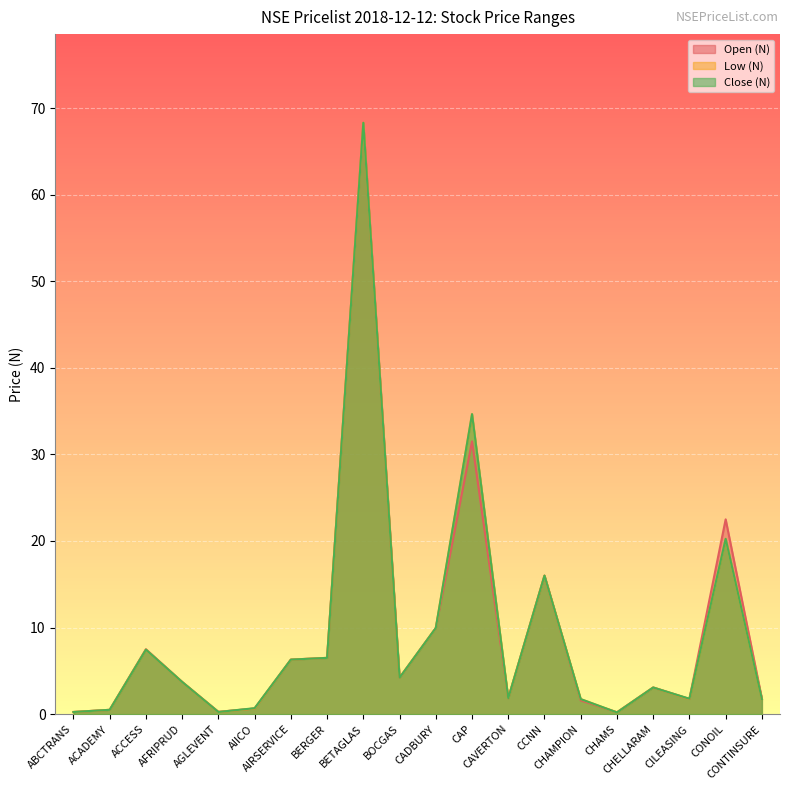

At AGLEVENT, list the series in order from largest to smallest.

Open (N), Low (N), Close (N)